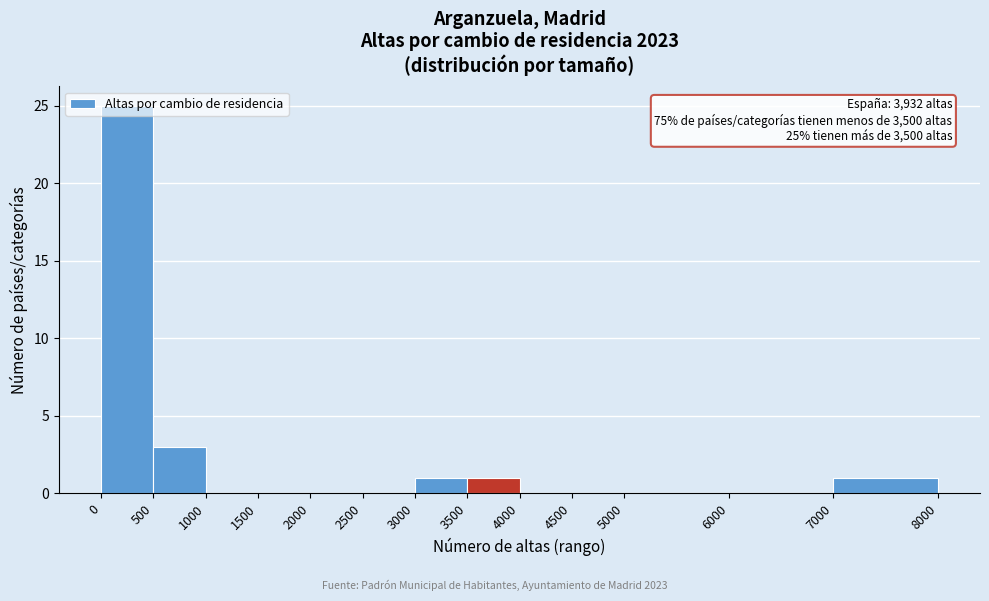

Over which range of the x-axis is the bar tallest?

0 to 500